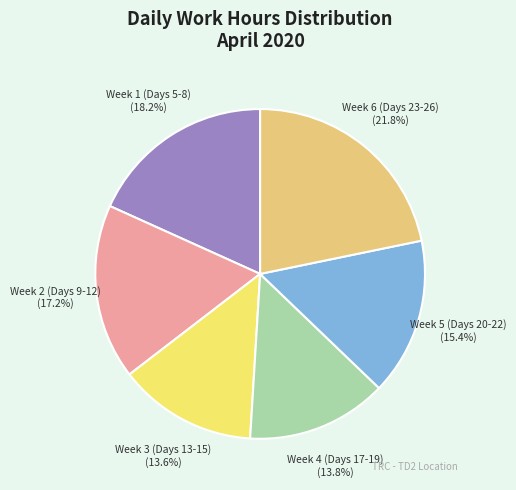

Combined, do Week 2 (Days 9-12) and Week 4 (Days 17-19) account for over 50%?

No